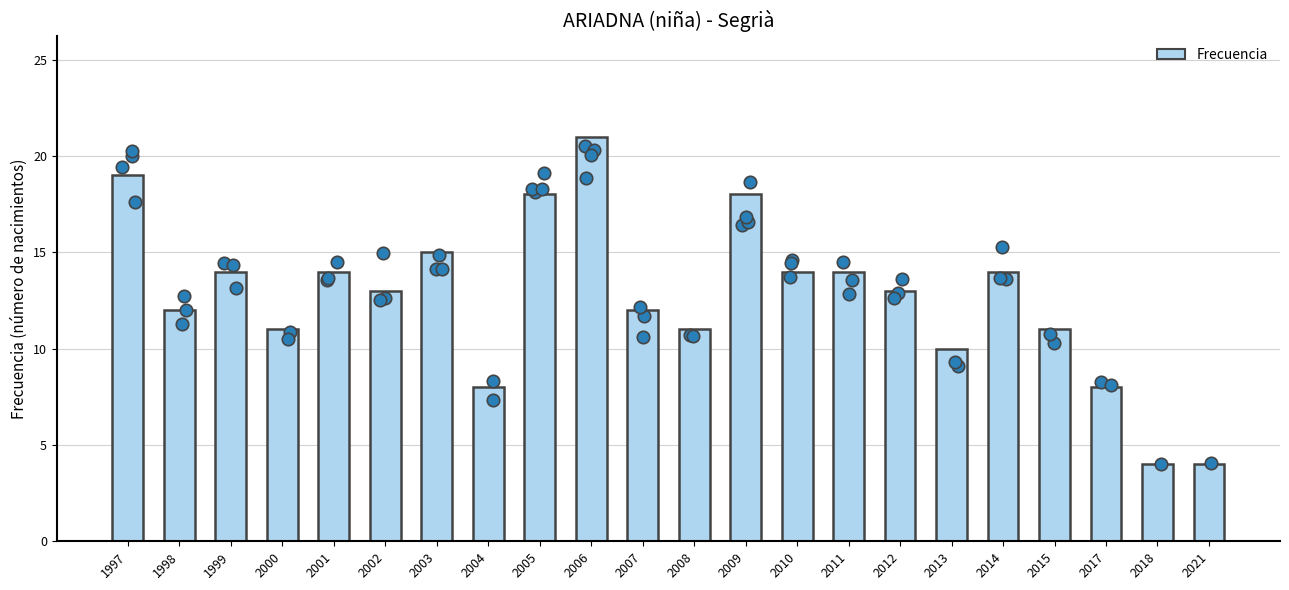

Which has a higher value, 2007 or 2021?

2007